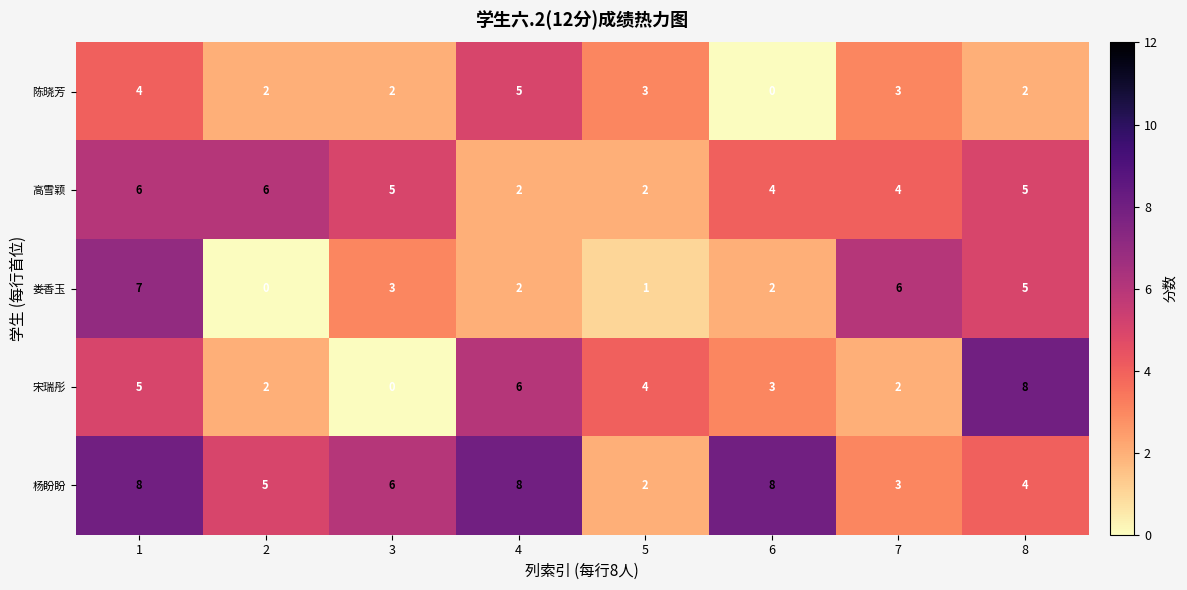

Count the 娄香玉 values in the range 2 to 6.

5